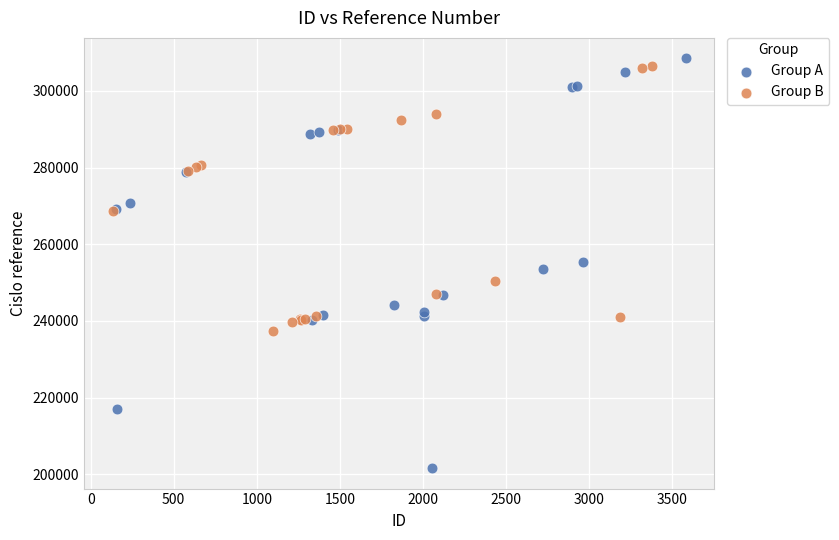

Which series contains the lowest Y value?

Group A